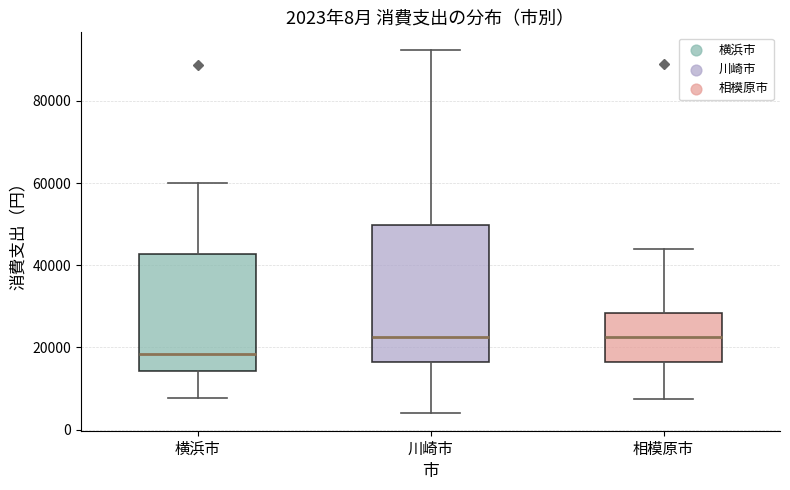

Which box has the lowest median line?

横浜市